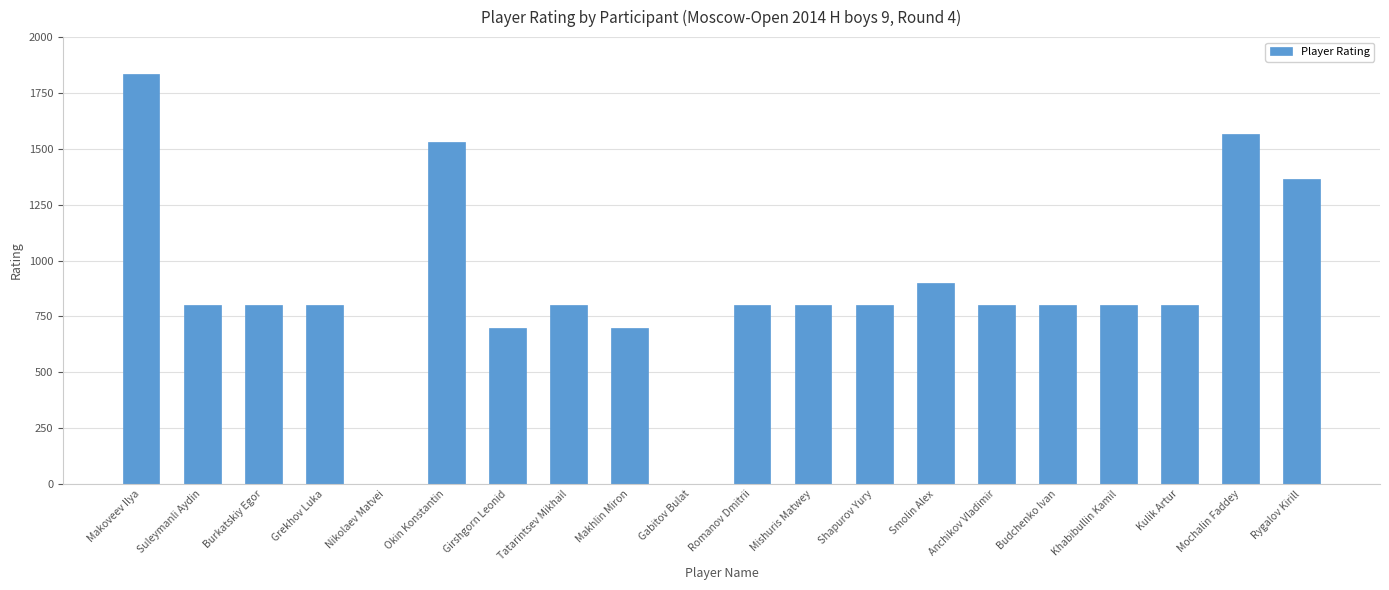

The chart shows a value of 1043 at Suleymanli Aydin. True or false?

False